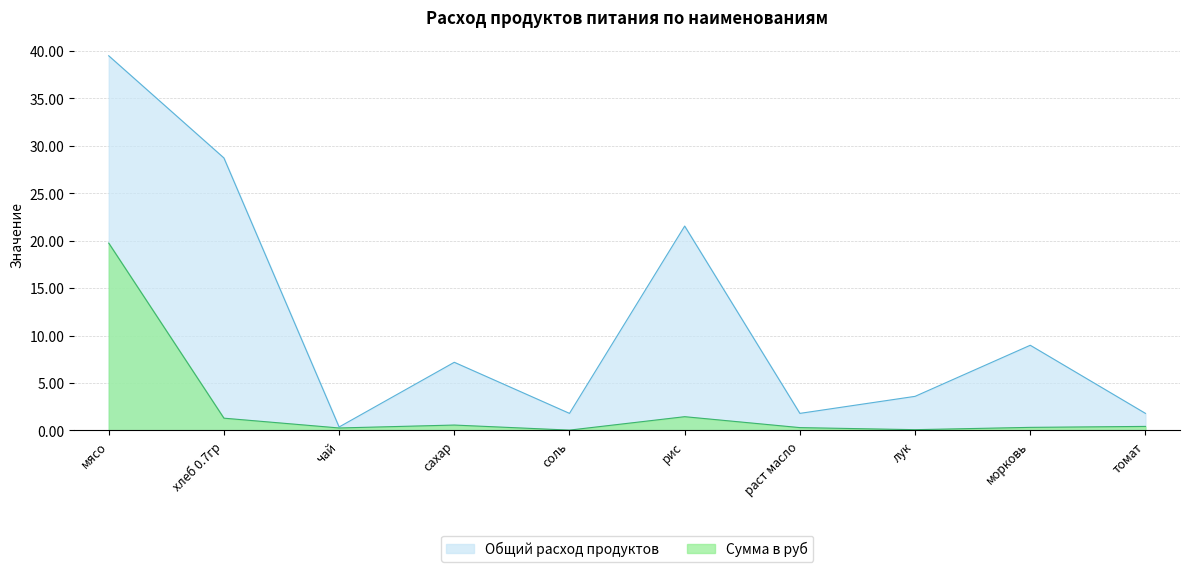

What position from the left is морковь?

9